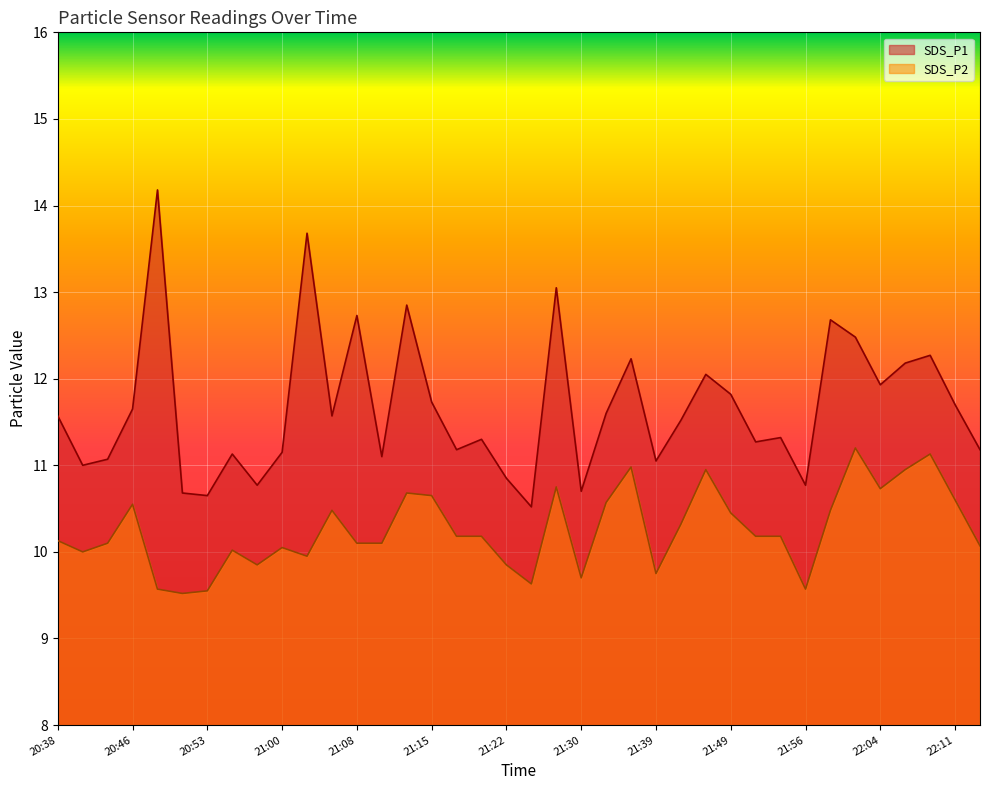

What is the difference between the SDS_P1 values at 20:43 and 21:20?

0.2